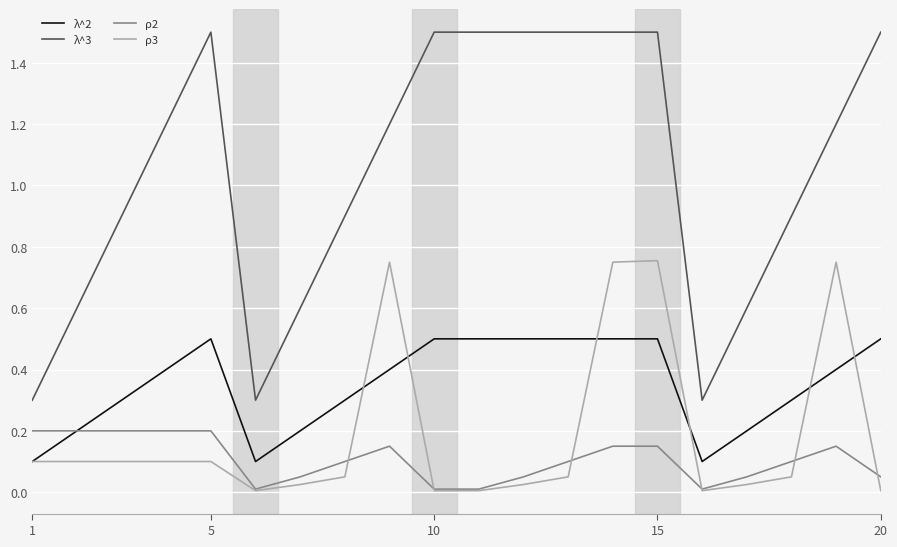

Which series has the largest range (max minus min)?

λ^3